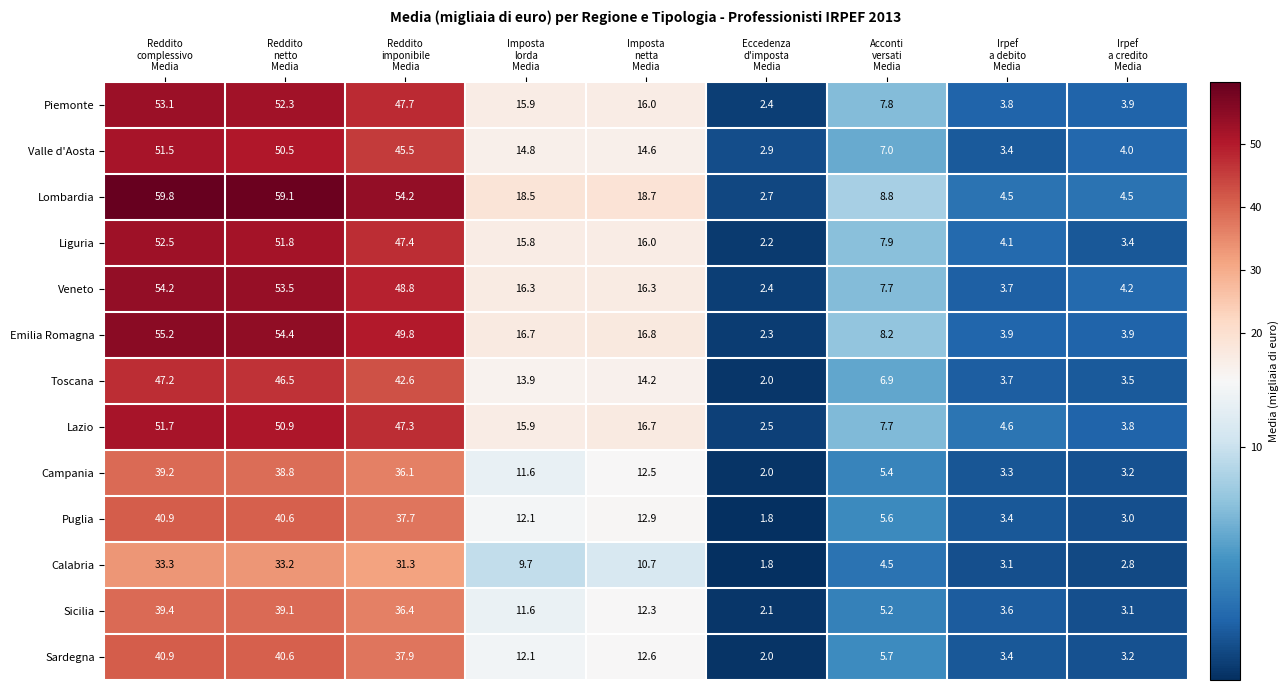

At how many categories does at least one series exceed 9?

5